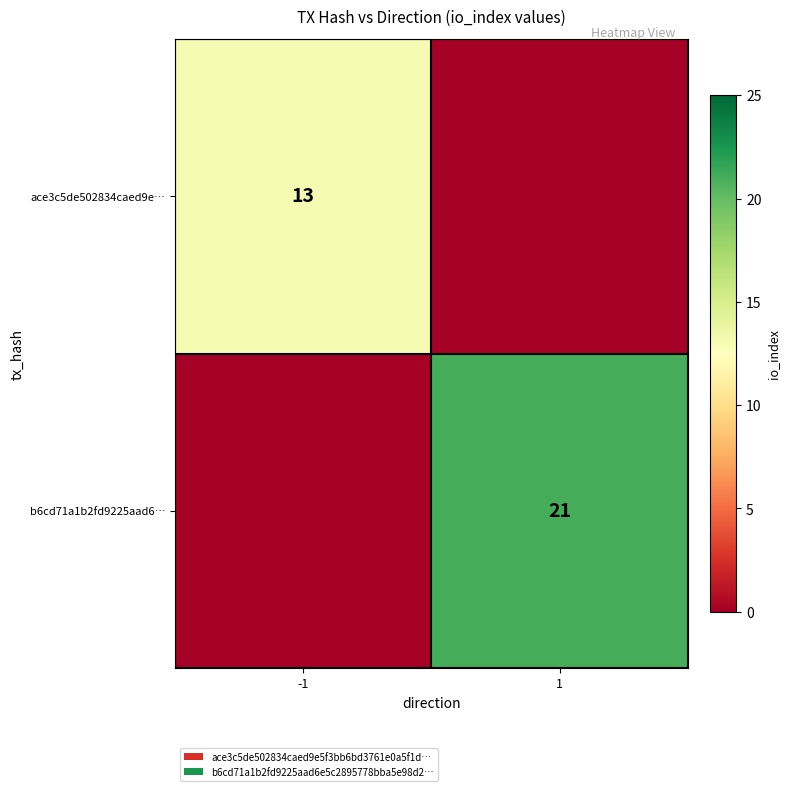

True or false: ace3c5de502834caed9e… has a value of 13 at -1.

True